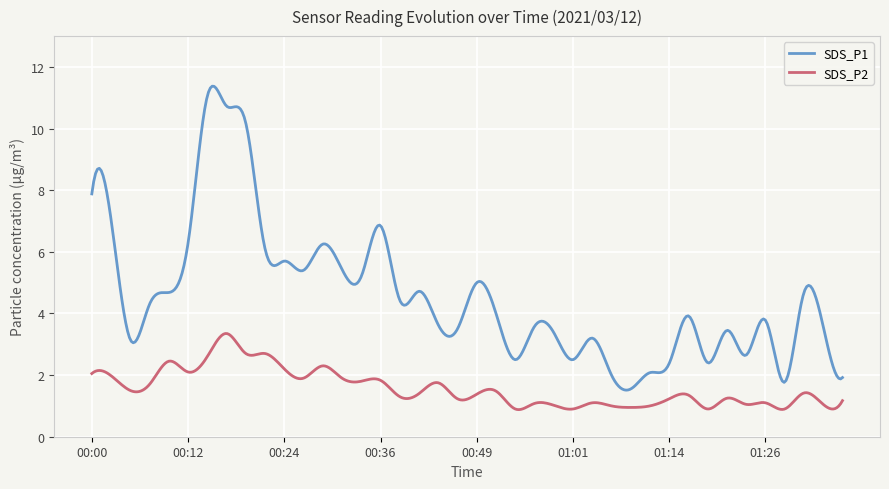

Which series has the widest spread of values?

SDS_P1